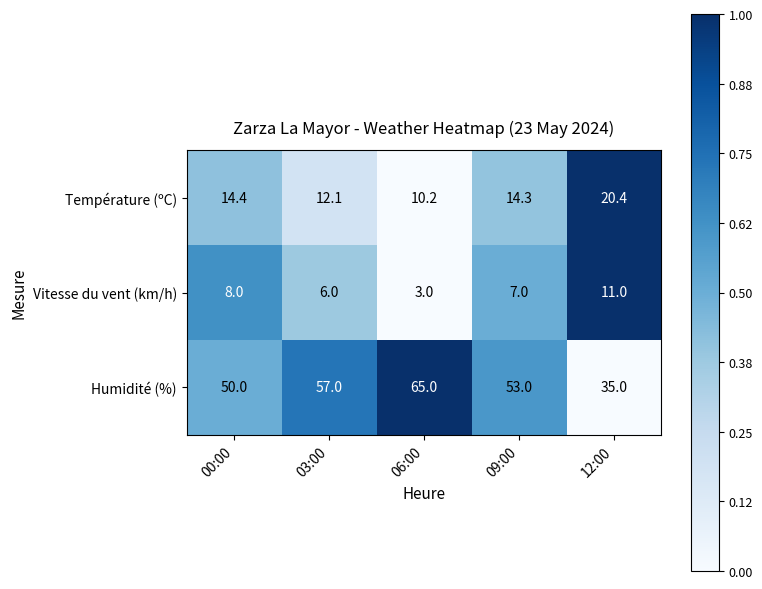

What is the maximum value for Température (ºC)?

20.4